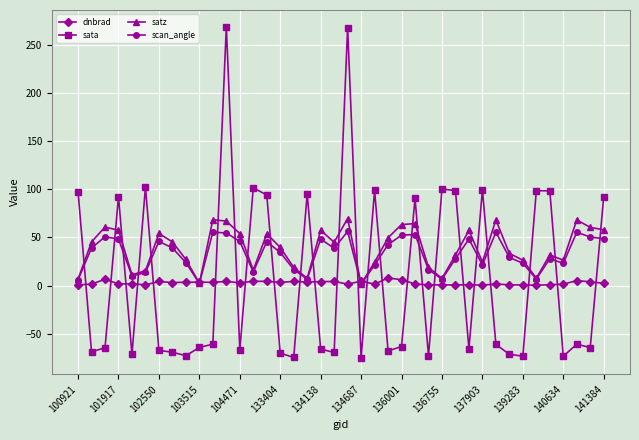

True or false: dnbrad has more than 0 interior local peaks.

True